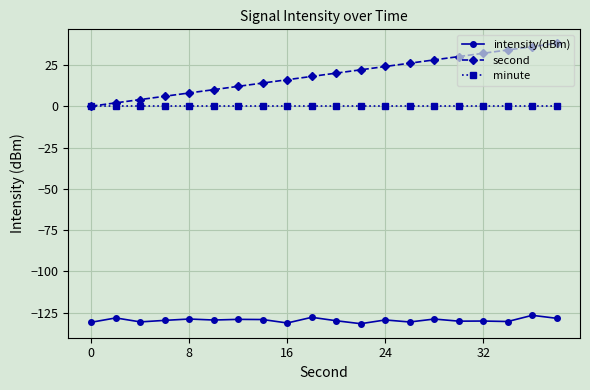

True or false: minute and intensity(dBm) cross at least once.

False